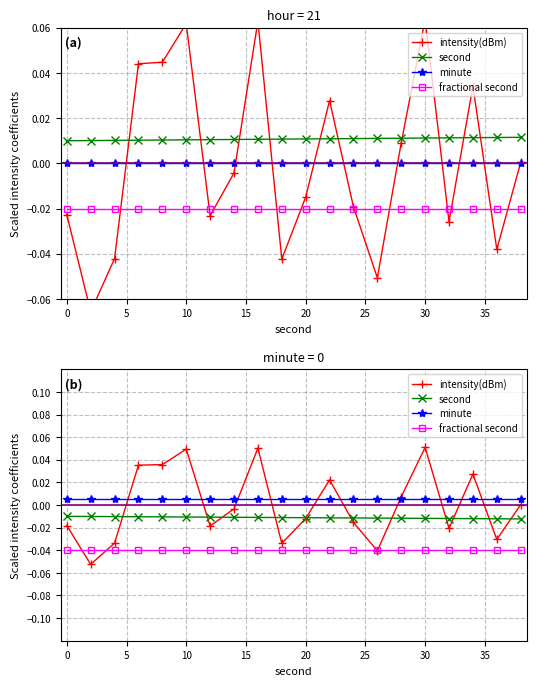

Reading right to left, list all the values displayed in this chart.

intensity(dBm): 0.0	-0.0	0.0	-0.0	0.1	0.0	-0.0	-0.0	0.0	-0.0	-0.0	0.1	-0.0	-0.0	0.0	0.0	0.0	-0.0	-0.1	-0.0
second: -0.0	-0.0	-0.0	-0.0	-0.0	-0.0	-0.0	-0.0	-0.0	-0.0	-0.0	-0.0	-0.0	-0.0	-0.0	-0.0	-0.0	-0.0	-0.0	-0.0
minute: 0.0	0.0	0.0	0.0	0.0	0.0	0.0	0.0	0.0	0.0	0.0	0.0	0.0	0.0	0.0	0.0	0.0	0.0	0.0	0.0
fractional second: -0.0	-0.0	-0.0	-0.0	-0.0	-0.0	-0.0	-0.0	-0.0	-0.0	-0.0	-0.0	-0.0	-0.0	-0.0	-0.0	-0.0	-0.0	-0.0	-0.0